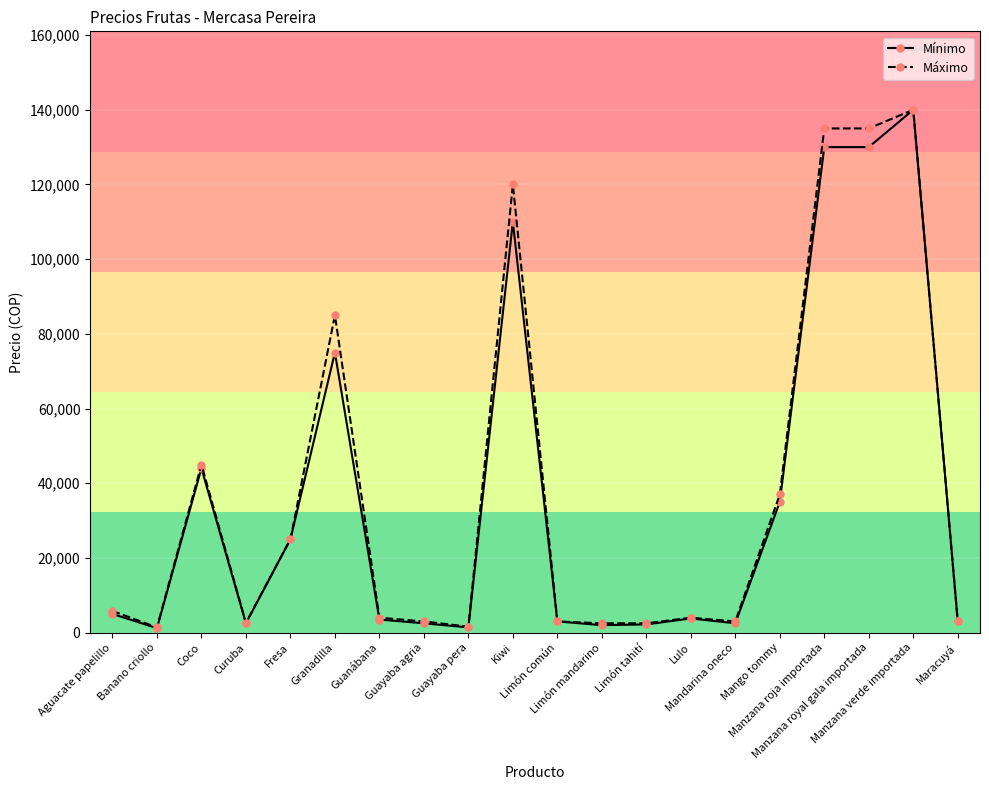

What is the maximum value for Mínimo?

140000